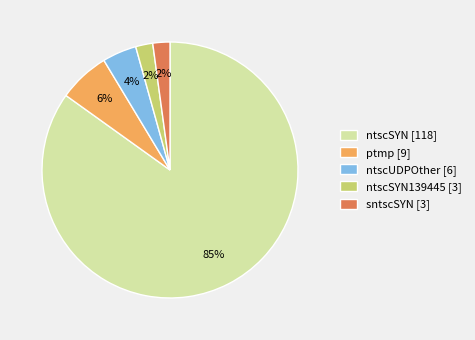

What percentage is the ptmp [9] slice, to the nearest percent?

6%